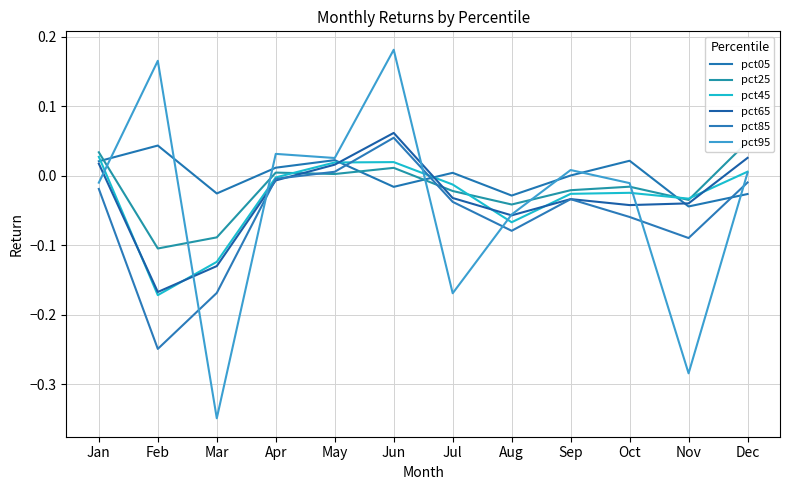

What is the minimum value for pct25?

-0.1